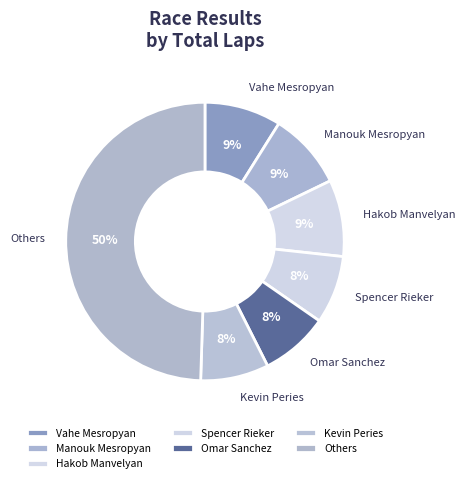

To the nearest percent, what portion does Omar Sanchez represent?

8%